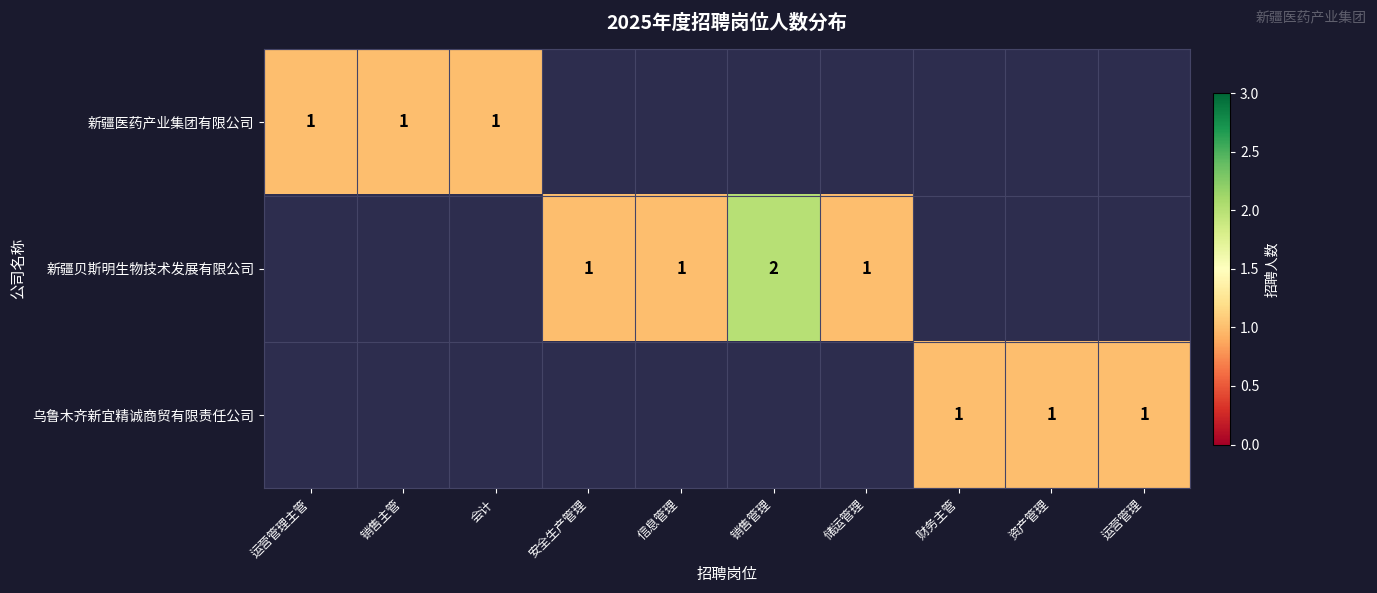

The 乌鲁木齐新宜精诚商贸有限责任公司 series shows 1 at 资产管理. True or false?

True